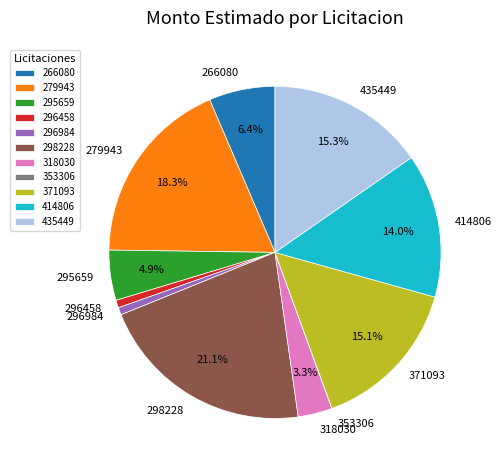

What is the ratio of the value at 371093 to the value at 414806?

1.1